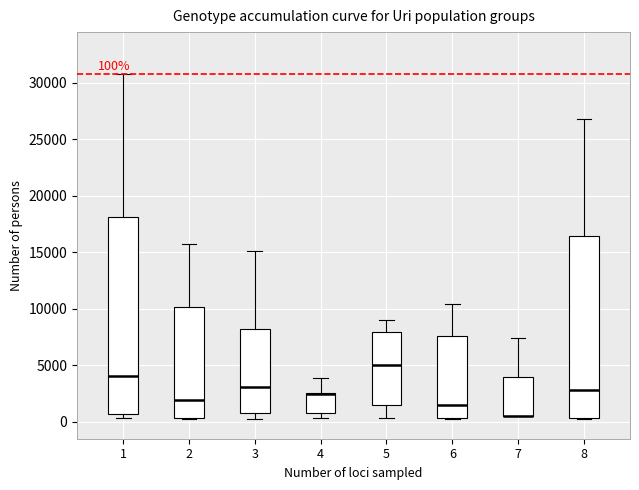

Comparing the boxes themselves (not the whiskers), which one is the tallest?

1